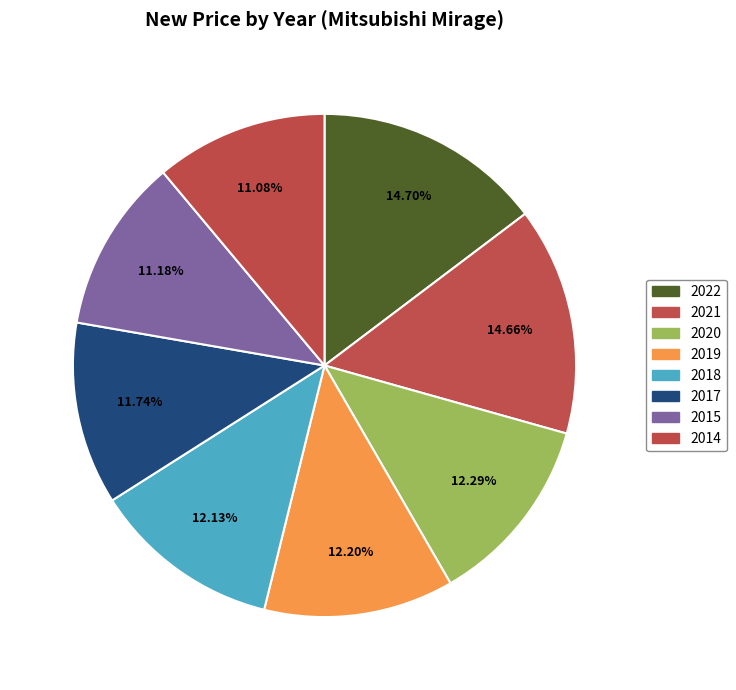

What percentage is the 2014 slice, to the nearest percent?

11%